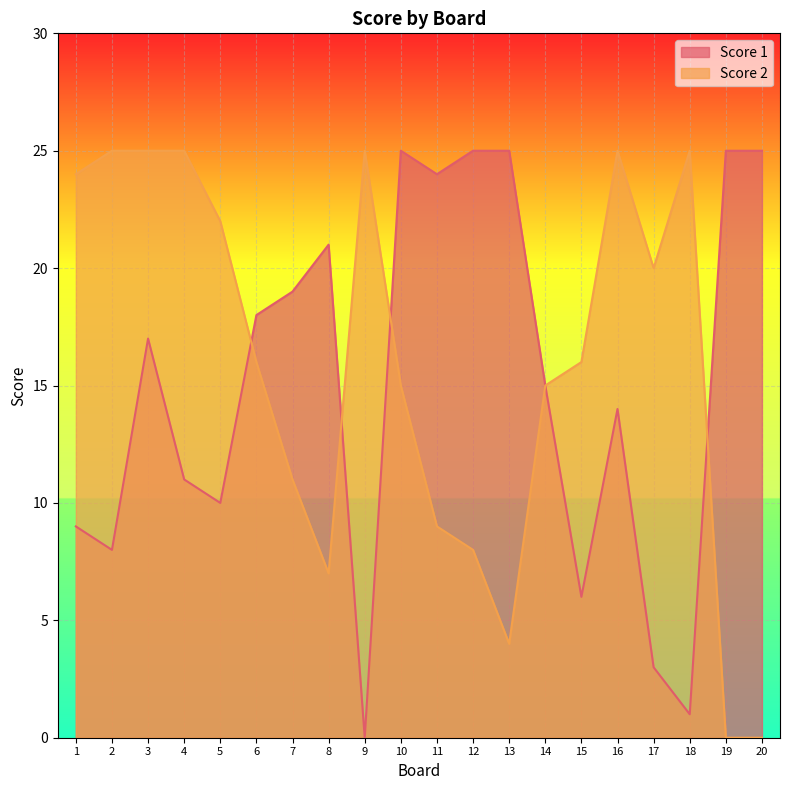

True or false: Score 2 has more than 0 interior local peaks.

True